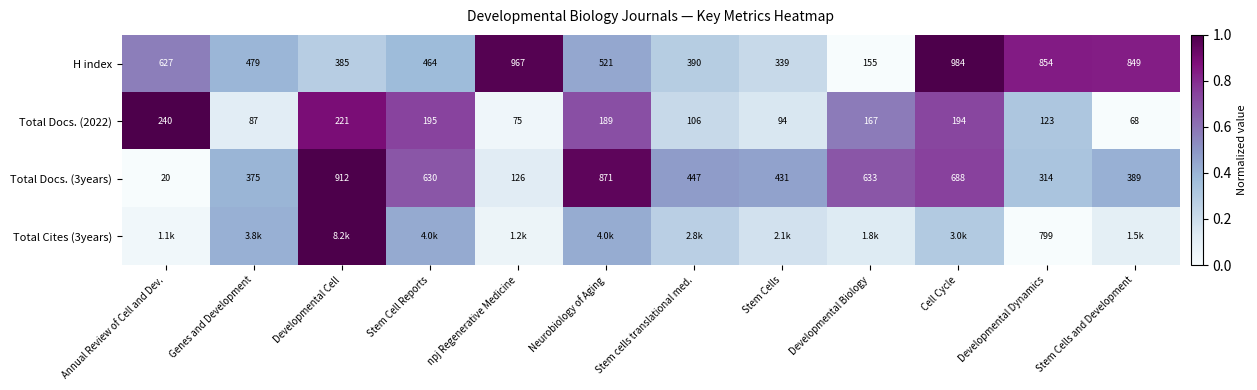

Where is H index nearest to the value 569?

Neurobiology of Aging